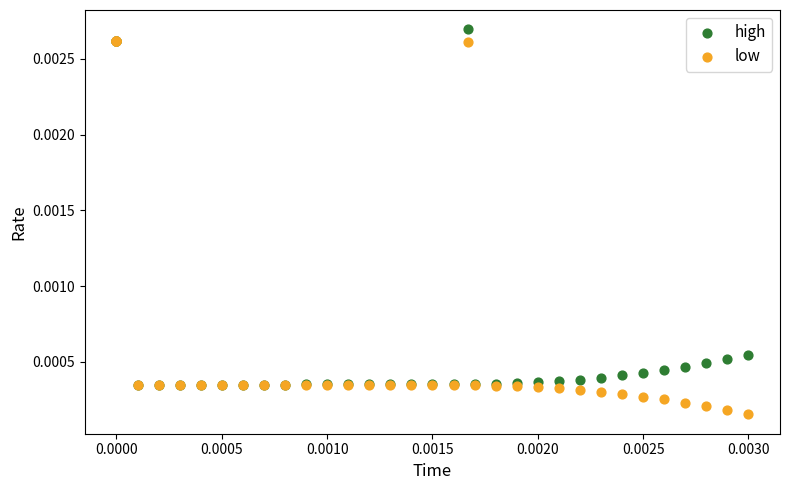

What are all the series names shown in the legend?

high, low